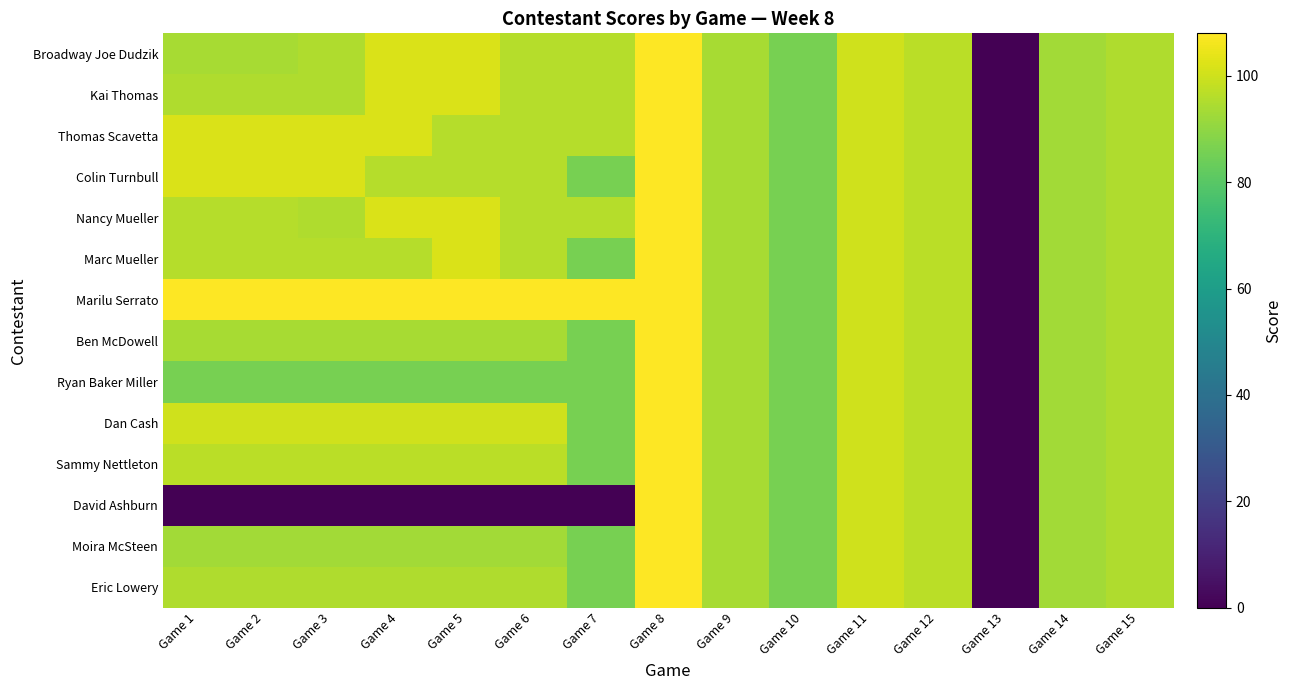

Count the number of categories in the chart.

15